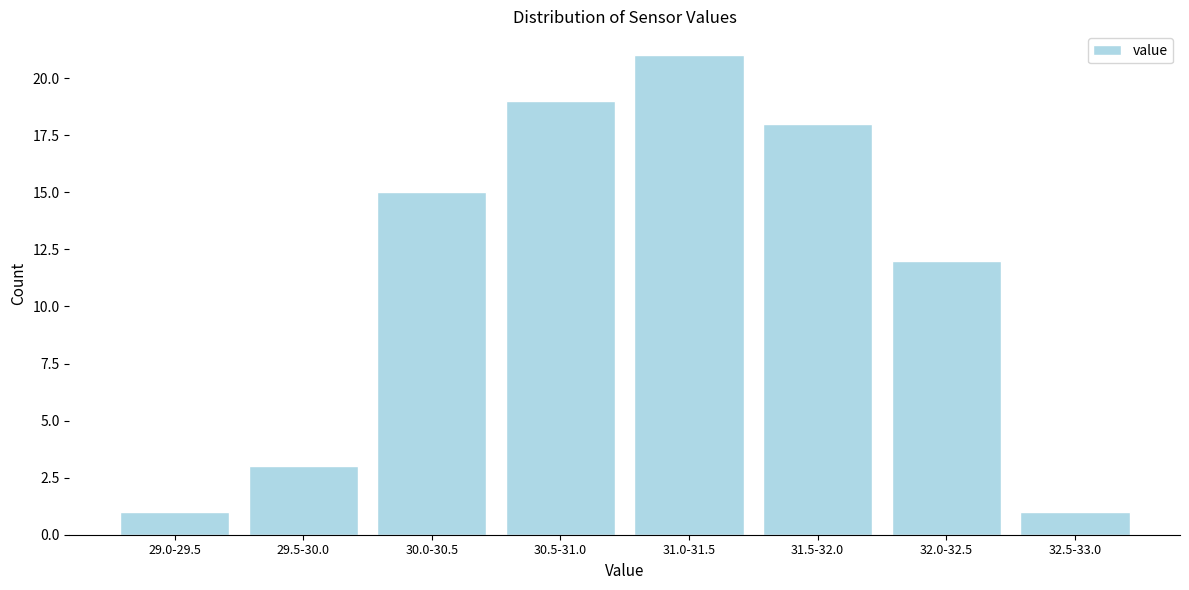

Reading right to left, extract all data points from this chart.

1	12	18	21	19	15	3	1